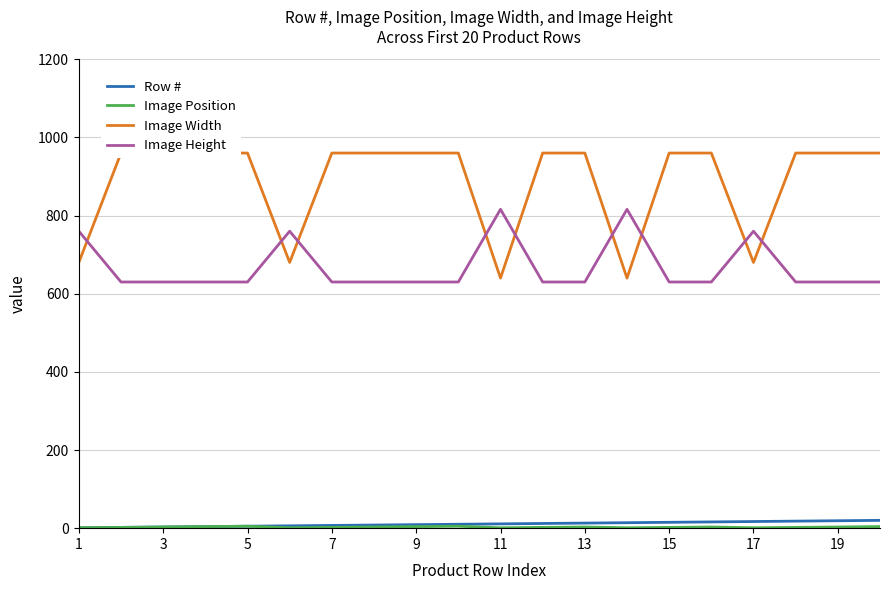

What is the highest value of the Image Height series?

816